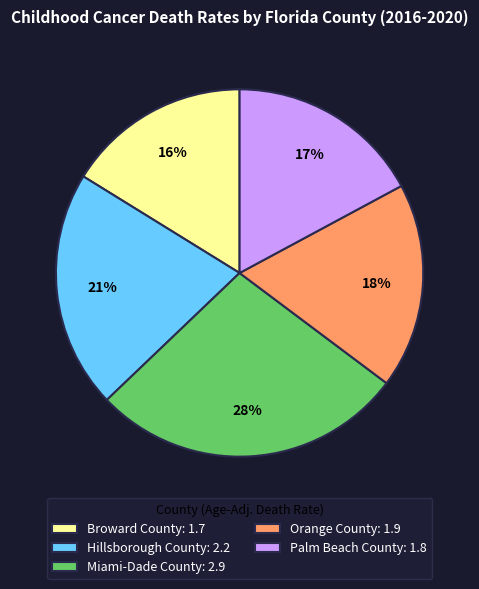

To the nearest percent, what percentage of the pie is Hillsborough County?

21%